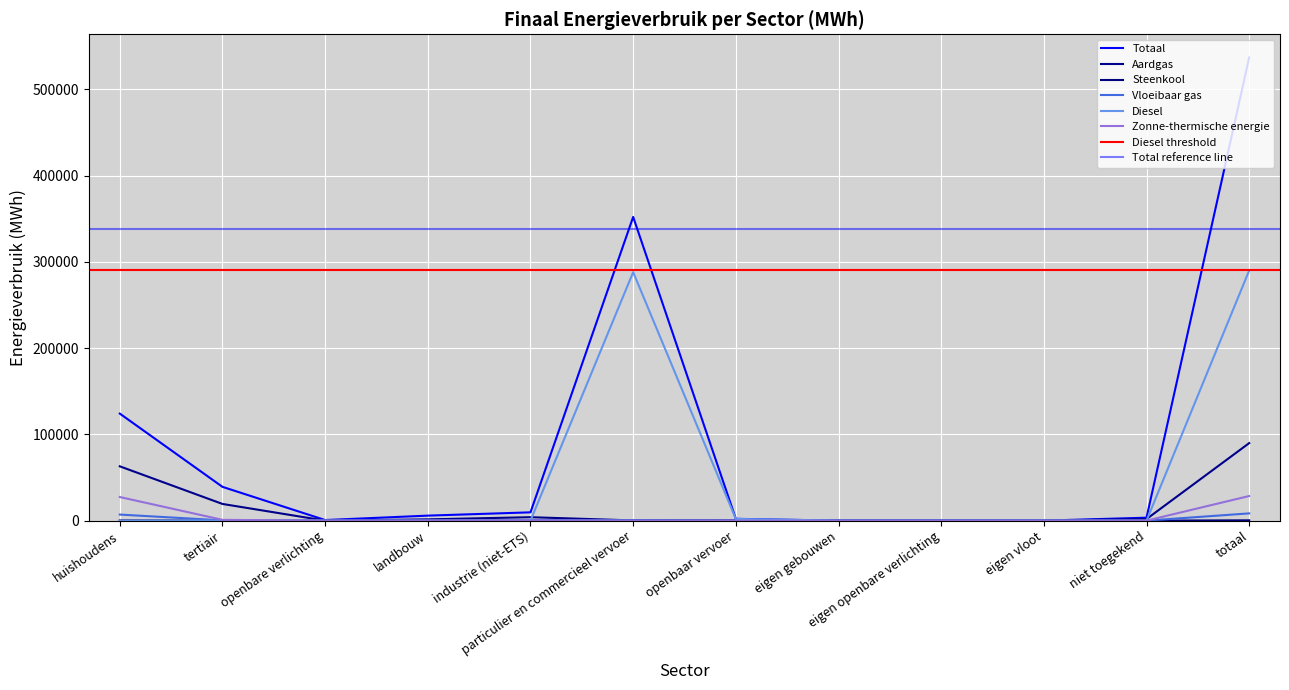

Reading right to left, list all the values displayed in this chart.

Totaal: totaal=537165.6	niet toegekend=3419.8	eigen vloot=0.0	eigen openbare verlichting=0.0	eigen gebouwen=0.0	openbaar vervoer=2107.5	particulier en commercieel vervoer=352215.8	industrie (niet-ETS)=9625.5	landbouw=5806.4	openbare verlichting=684.6	tertiair=39178.1	huishoudens=124127.9
Aardgas: totaal=89911.0	niet toegekend=1846.4	eigen vloot=0.0	eigen openbare verlichting=0.0	eigen gebouwen=0.0	openbaar vervoer=0.0	particulier en commercieel vervoer=257.7	industrie (niet-ETS)=3987.3	landbouw=1481.0	openbare verlichting=0.0	tertiair=19352.1	huishoudens=62986.5
Steenkool: totaal=353.7	niet toegekend=0.0	eigen vloot=0.0	eigen openbare verlichting=0.0	eigen gebouwen=0.0	openbaar vervoer=0.0	particulier en commercieel vervoer=0.0	industrie (niet-ETS)=4.7	landbouw=117.3	openbare verlichting=0.0	tertiair=0.0	huishoudens=231.6
Vloeibaar gas: totaal=8410.5	niet toegekend=0.0	eigen vloot=0.0	eigen openbare verlichting=0.0	eigen gebouwen=0.0	openbaar vervoer=0.0	particulier en commercieel vervoer=514.4	industrie (niet-ETS)=530.6	landbouw=23.8	openbare verlichting=0.0	tertiair=306.6	huishoudens=7035.1
Diesel: totaal=290165.2	niet toegekend=0.0	eigen vloot=0.0	eigen openbare verlichting=0.0	eigen gebouwen=0.0	openbaar vervoer=1994.2	particulier en commercieel vervoer=288171.0	industrie (niet-ETS)=0.0	landbouw=0.0	openbare verlichting=0.0	tertiair=0.0	huishoudens=0.0
Zonne-thermische energie: totaal=28552.8	niet toegekend=0.0	eigen vloot=0.0	eigen openbare verlichting=0.0	eigen gebouwen=0.0	openbaar vervoer=0.0	particulier en commercieel vervoer=0.0	industrie (niet-ETS)=239.9	landbouw=0.0	openbare verlichting=0.0	tertiair=925.0	huishoudens=27387.9